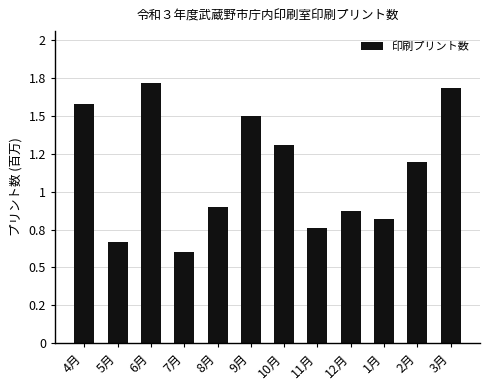

What is the value of the 7th bar from the left?

1306969